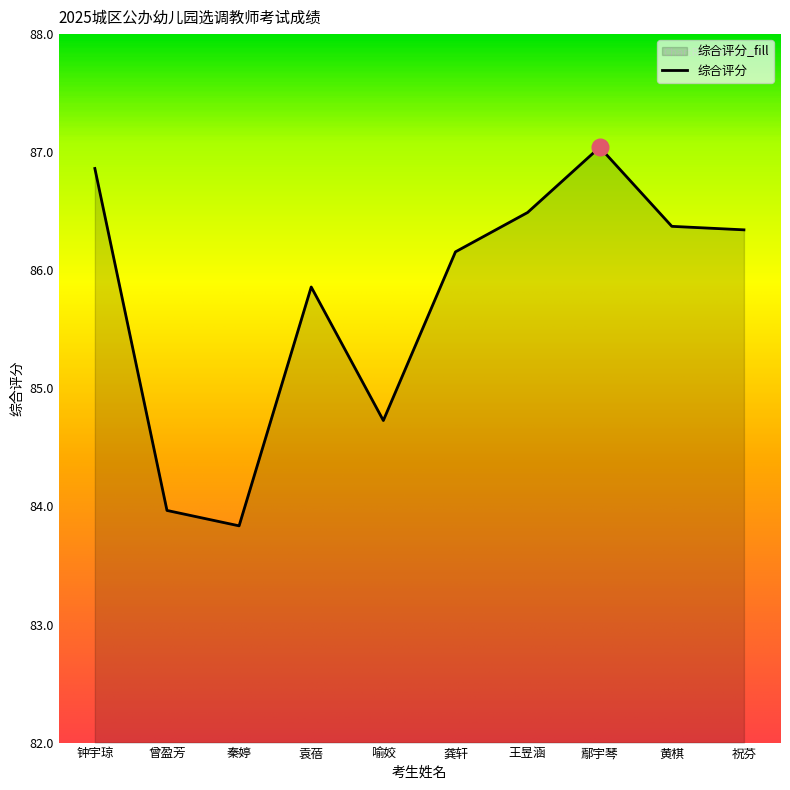

What is the difference between the values at 鄢宇琴 and 黄棋?

0.7